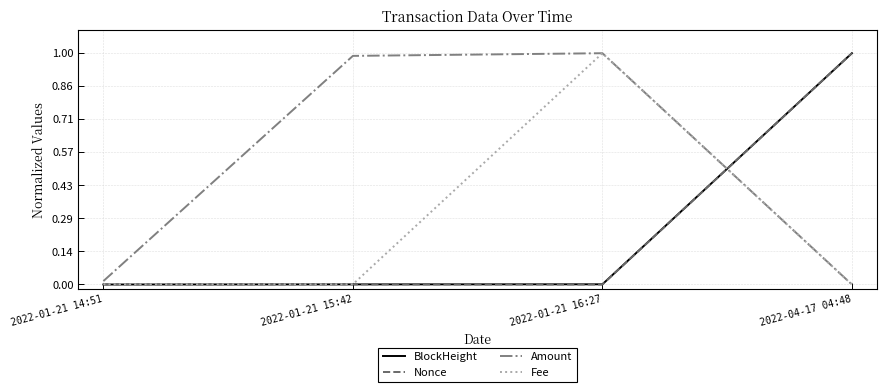

Is the value of Nonce at 2022-01-21 15:42 greater than the value of BlockHeight at 2022-04-17 04:48?

No